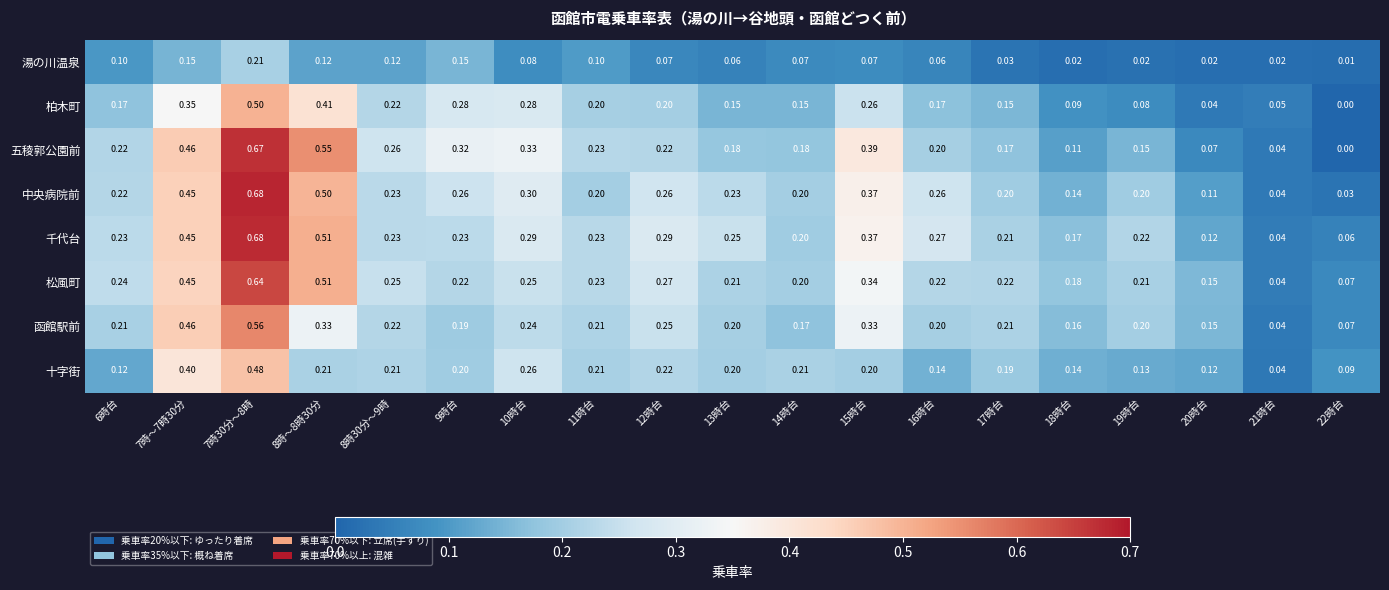

Which series has the largest range (max minus min)?

五稜郭公園前